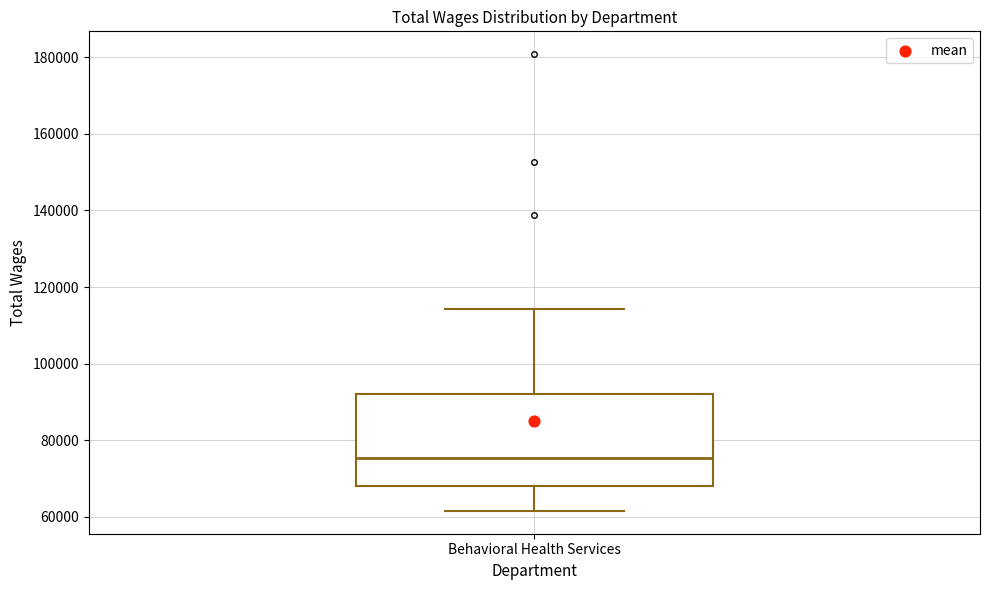

Transcribe this box plot: give where the median line is, the range the box spans, and where the two whiskers end, as read against the y-axis. The values are not printed on the chart, so give them approximately, as read against the axis.

median 76000, box 68000 to 92000, whiskers 62000 to 114000